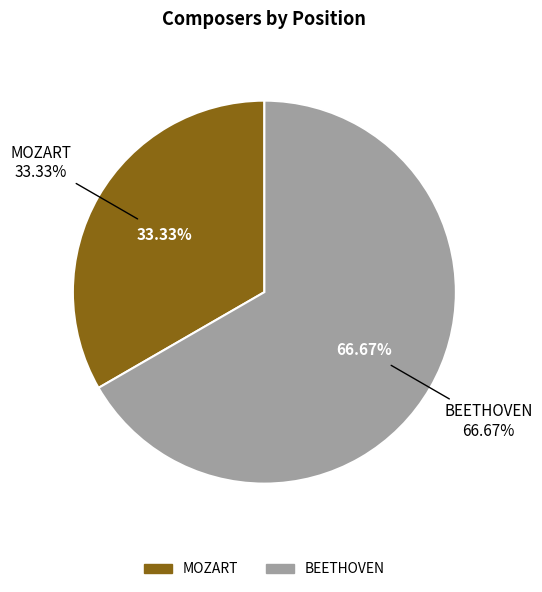

Does any single category account for the majority?

Yes